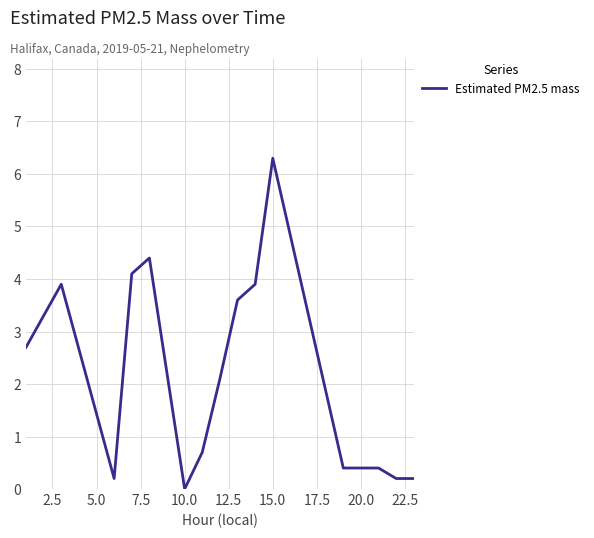

What is the greatest value displayed?

6.3